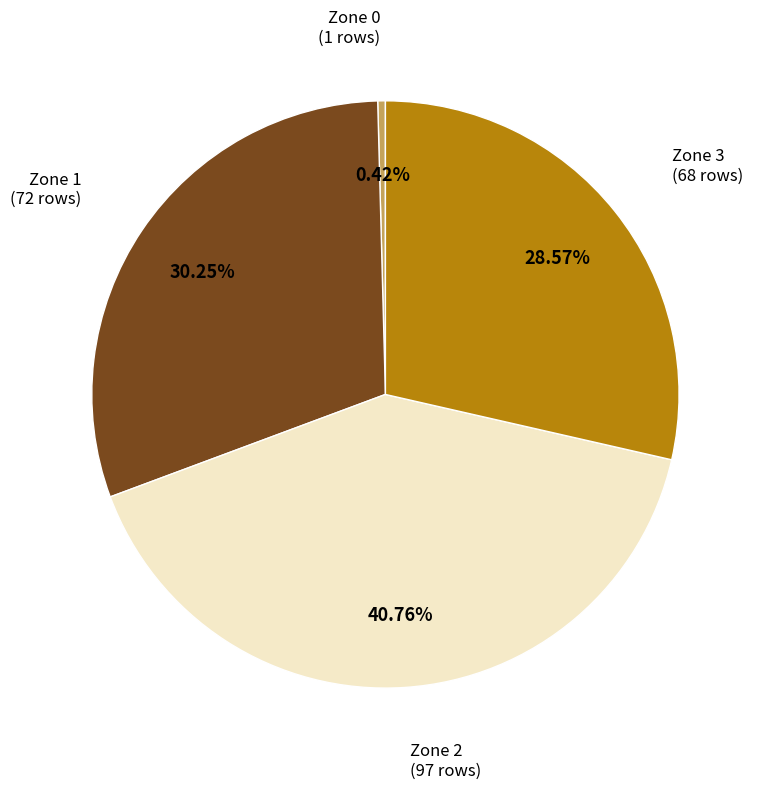

Is there a majority slice in this chart?

No